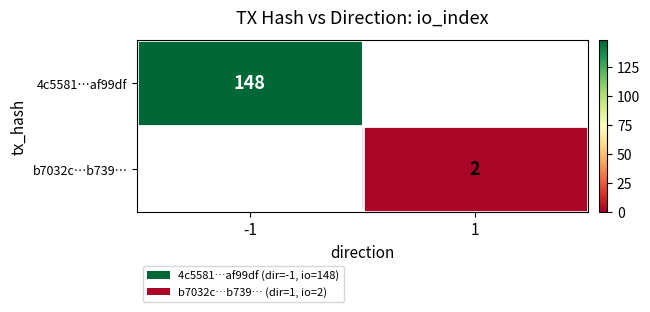

Is it true that b7032c…b739… equals 2 at 1?

True